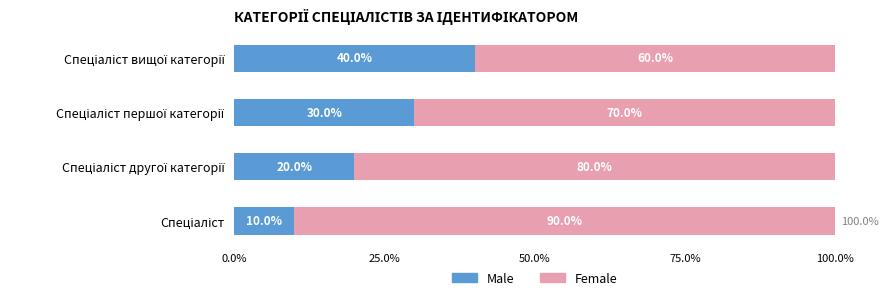

What is the difference between the second highest and minimum values in the Male series?

20